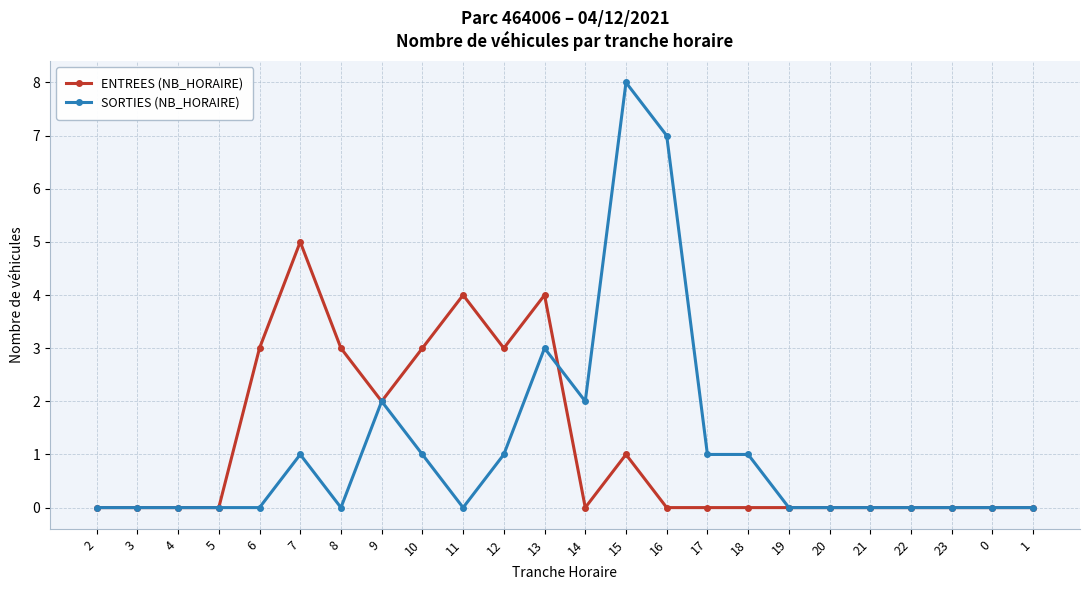

What is the value of the SORTIES (NB_HORAIRE) point at the 15th from the left?

7